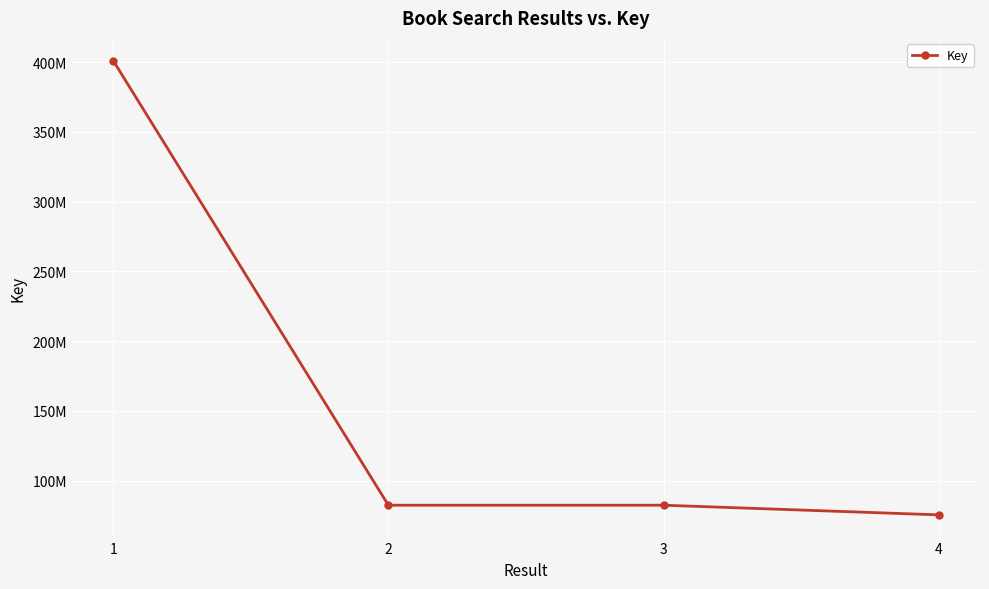

What is the maximum value shown in the chart?

401101328